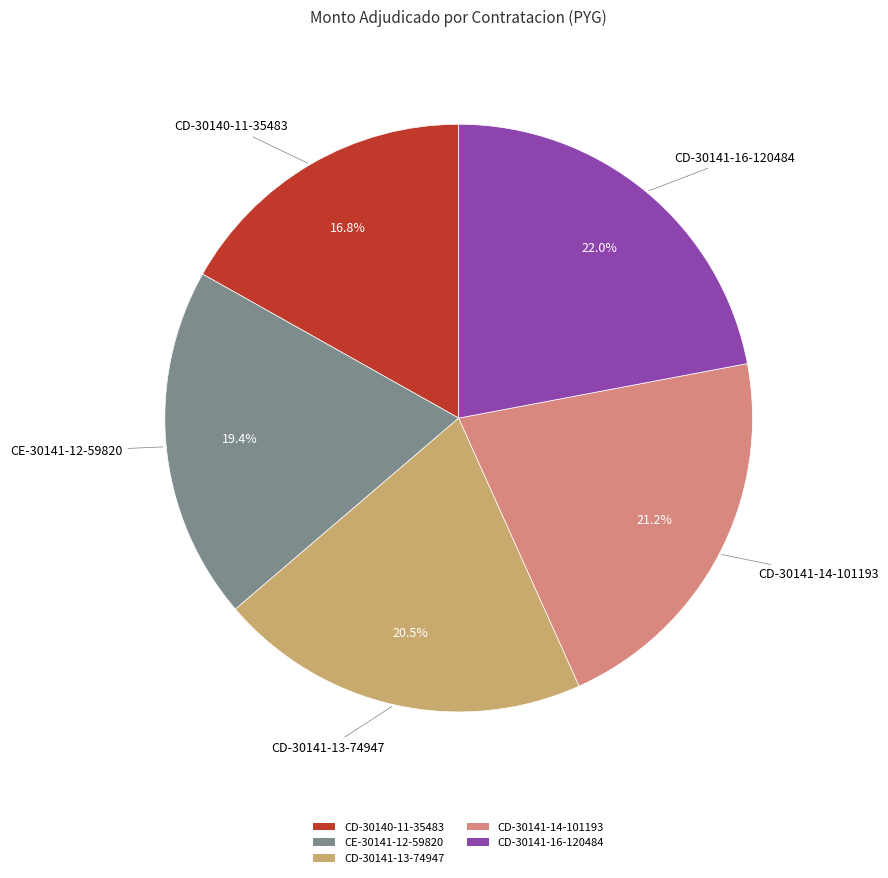

Approximately how many times larger is the value at CE-30141-12-59820 compared to CD-30140-11-35483?

1.2